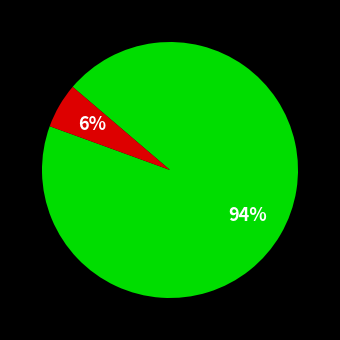

To the nearest percent, what is the difference between the largest and smallest slice percentages?

94%